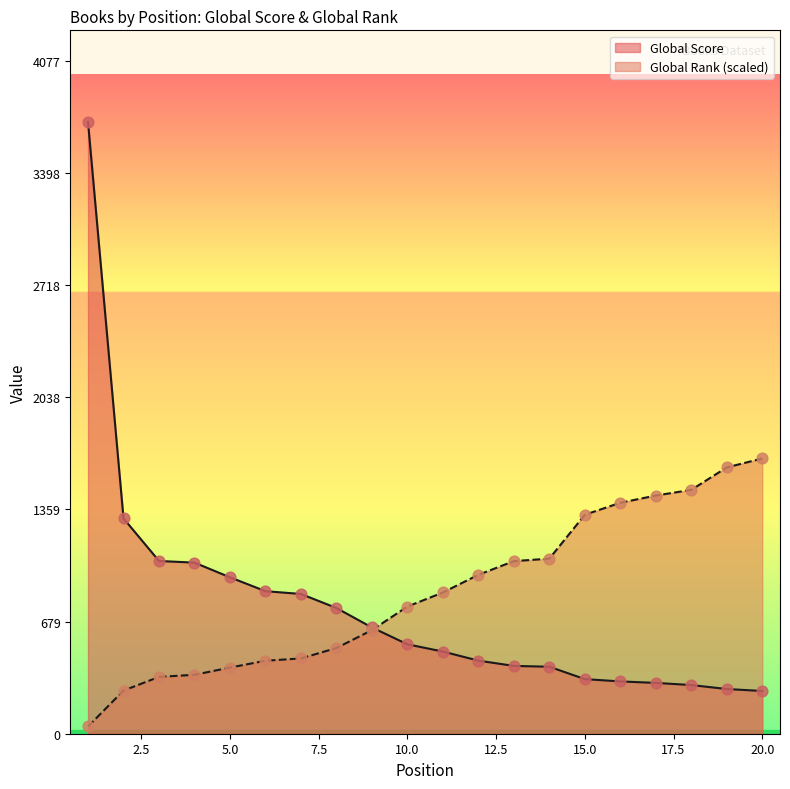

At which category is the sum across all series the highest?

1